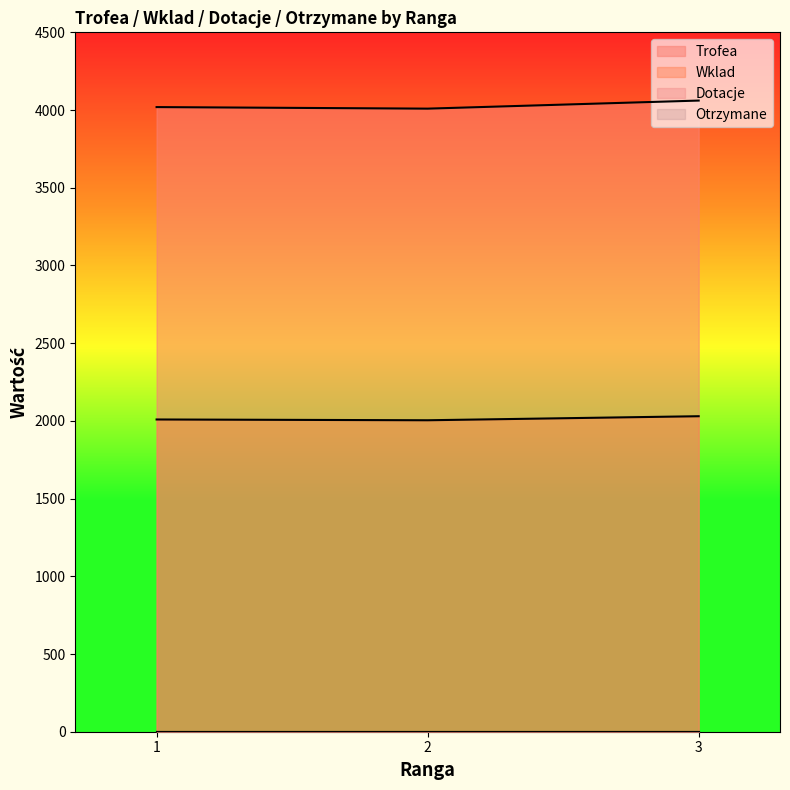

What is the average value of the Wklad series?

2014